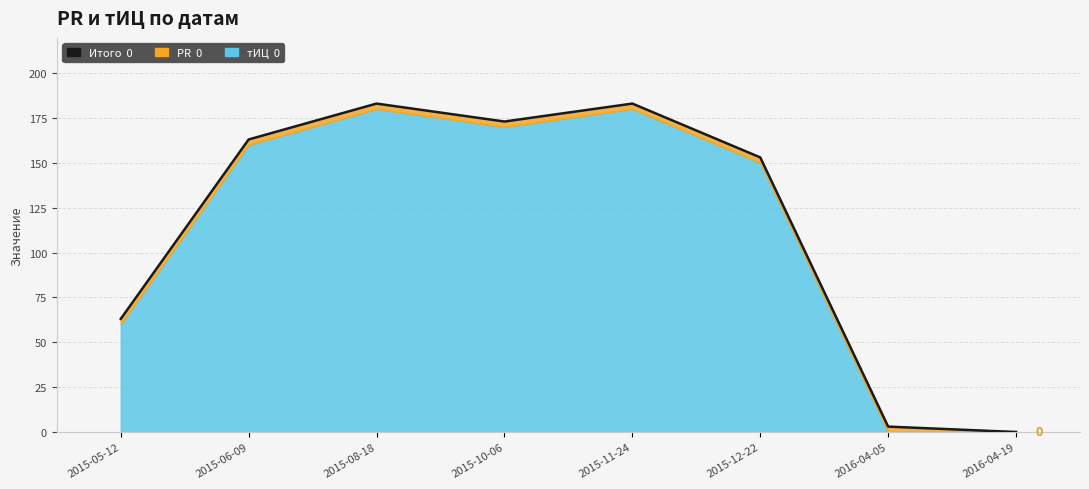

Between 2015-05-12 and 2015-10-06, which is larger?

2015-10-06